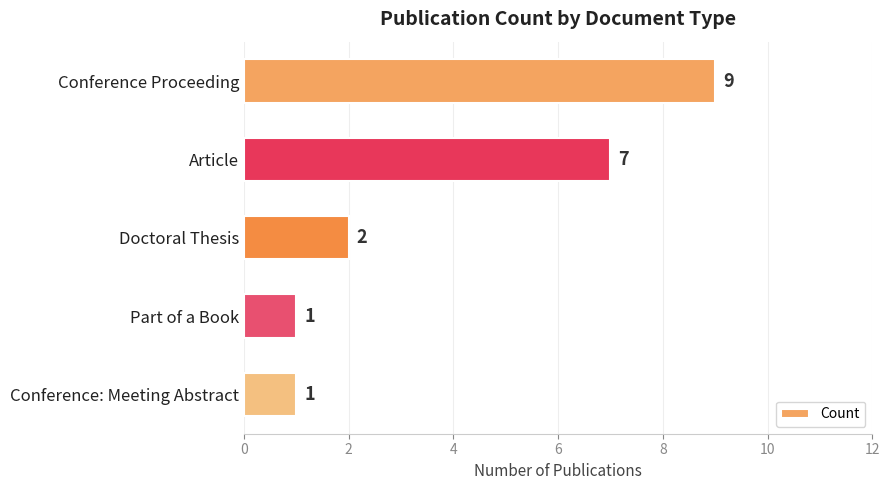

How many categories are shown in the chart?

5